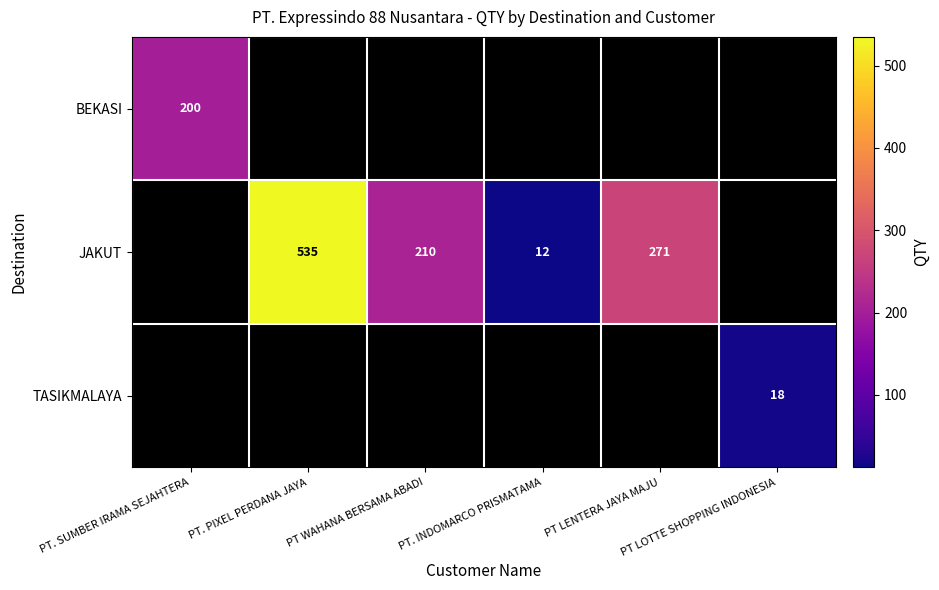

The JAKUT series shows 906.9 at PT. PIXEL PERDANA JAYA. True or false?

False